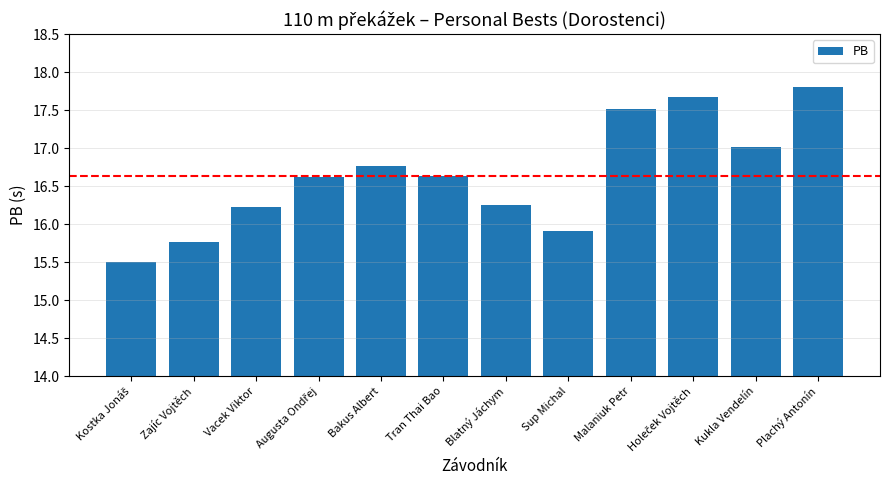

Which has a higher value, Malaniuk Petr or Tran Thai Bao?

Malaniuk Petr